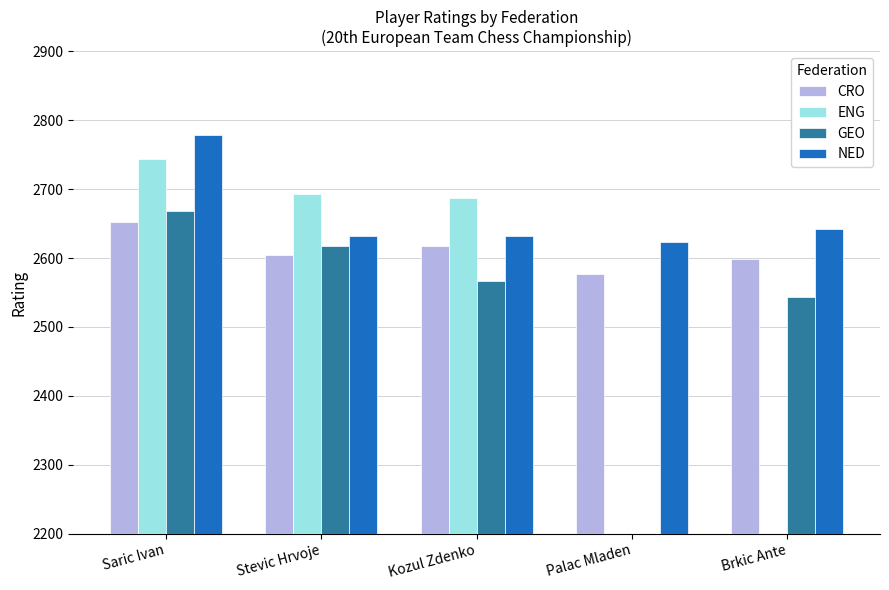

What is the greatest value displayed?

2778.0